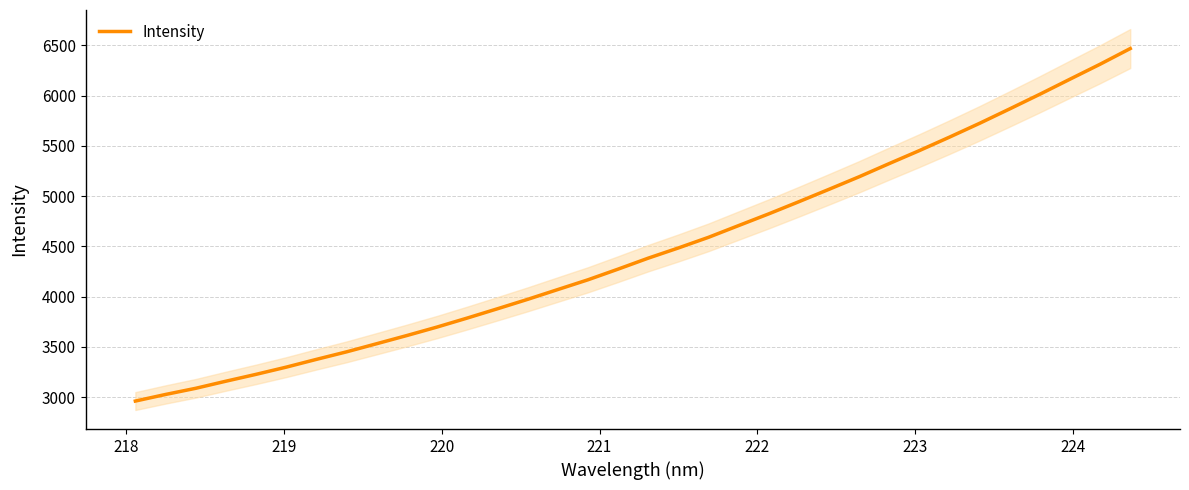

How many data points are less than 4382?

17